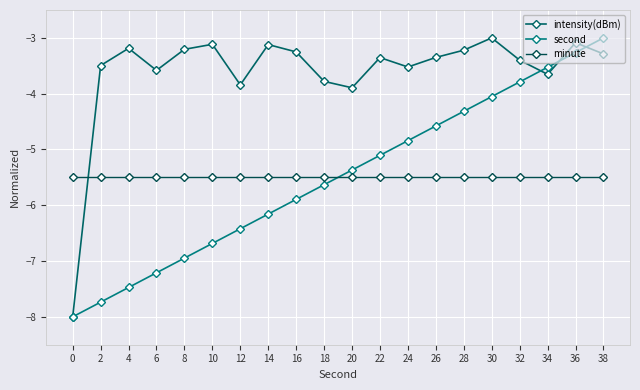

Reading left to right, transcribe all the data shown in this chart.

intensity(dBm): -8.0	-3.5	-3.2	-3.6	-3.2	-3.1	-3.8	-3.1	-3.3	-3.8	-3.9	-3.4	-3.5	-3.4	-3.2	-3.0	-3.4	-3.7	-3.1	-3.3
second: -8.0	-7.7	-7.5	-7.2	-6.9	-6.7	-6.4	-6.2	-5.9	-5.6	-5.4	-5.1	-4.8	-4.6	-4.3	-4.1	-3.8	-3.5	-3.3	-3.0
minute: -5.5	-5.5	-5.5	-5.5	-5.5	-5.5	-5.5	-5.5	-5.5	-5.5	-5.5	-5.5	-5.5	-5.5	-5.5	-5.5	-5.5	-5.5	-5.5	-5.5